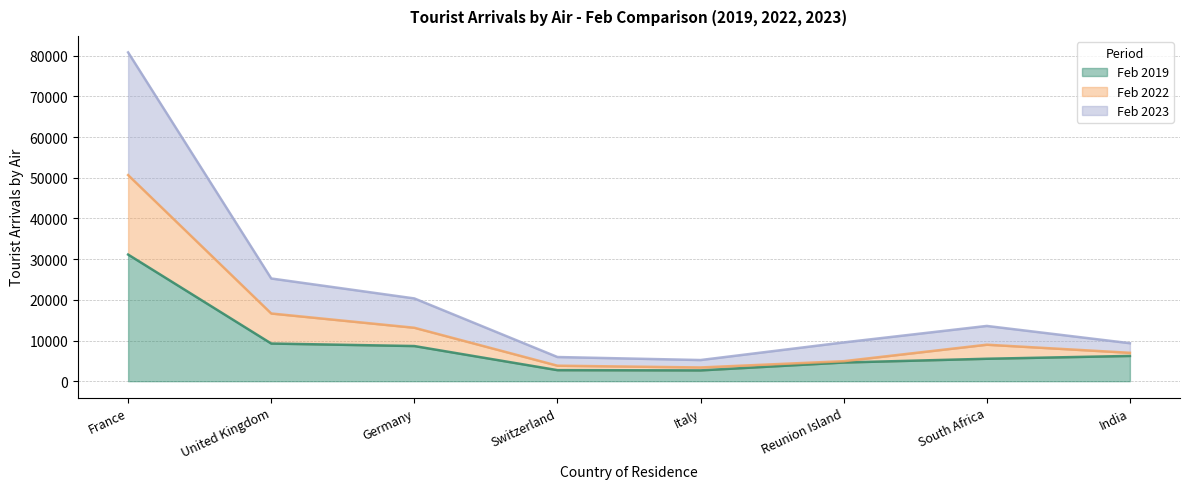

Where is the first local maximum for Feb 2023?

South Africa